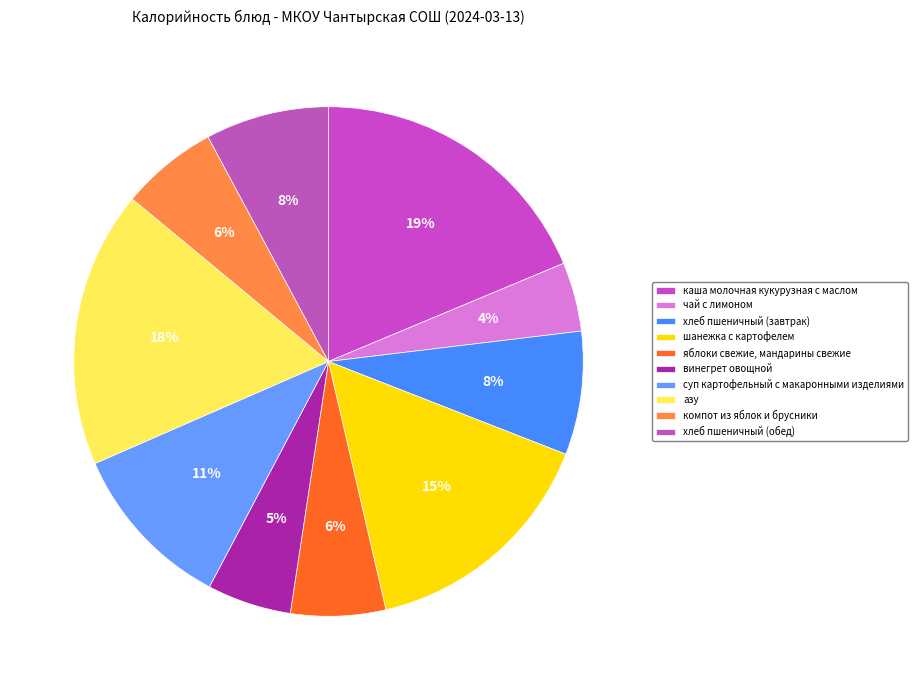

How many segments does this pie chart have?

10